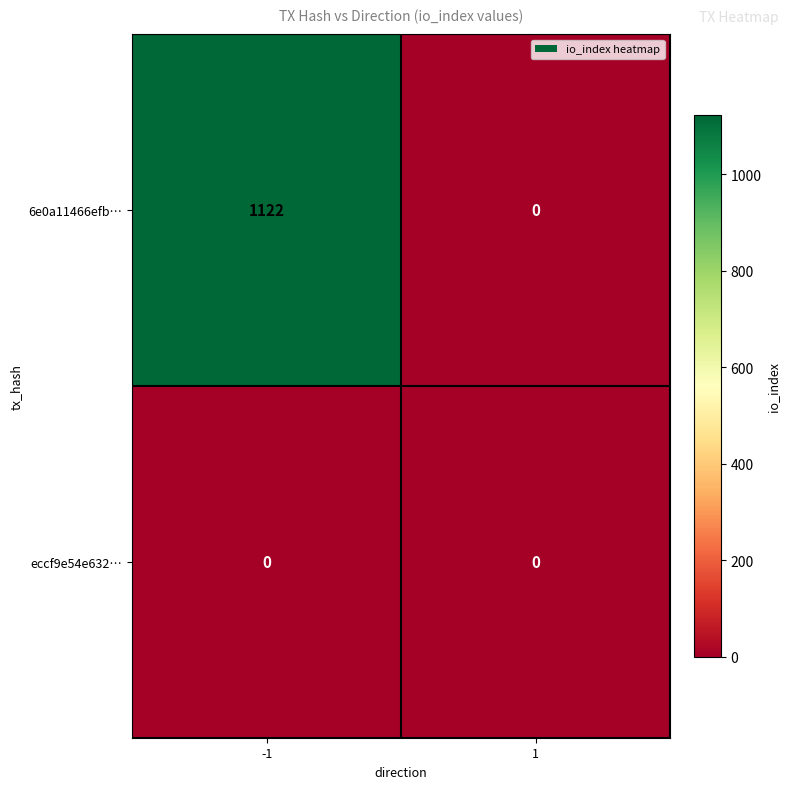

Rank the categories by 6e0a11466efb… value from lowest to highest.

1, -1